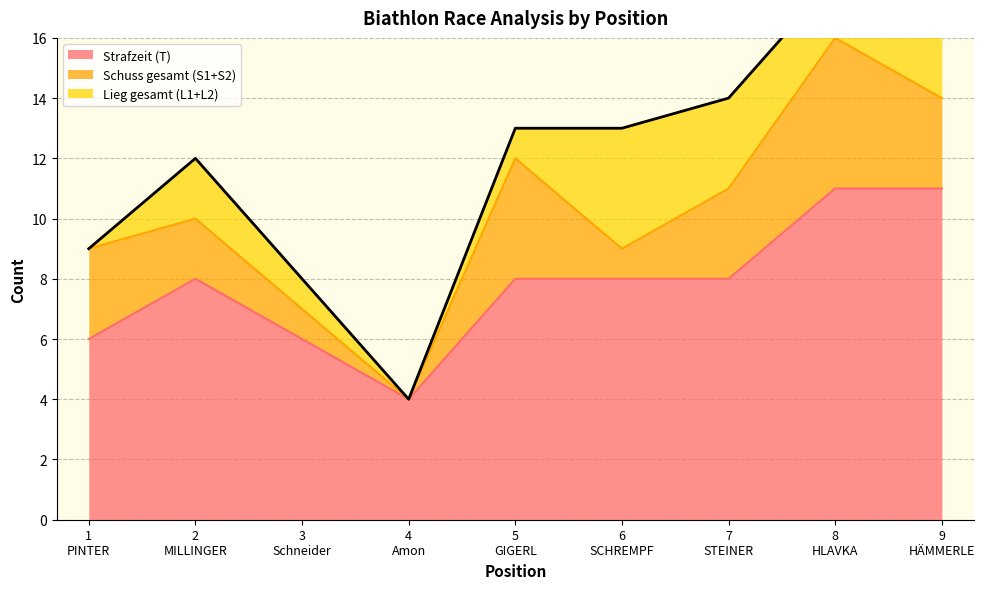

Does the chart have visible grid lines?

Yes